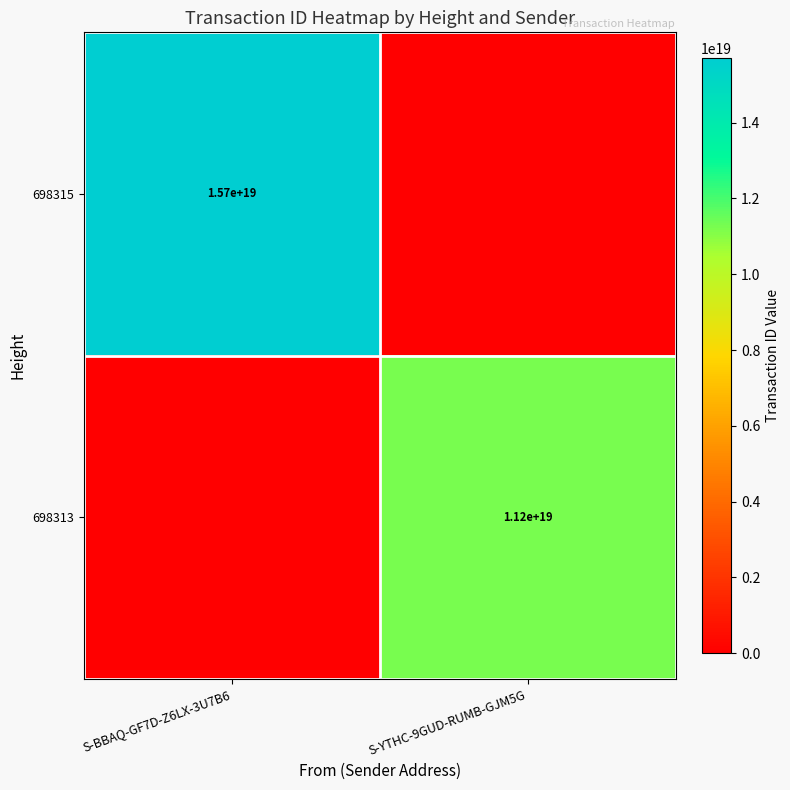

Is the value of 698313 at S-YTHC-9GUD-RUMB-GJM5G greater than the value of 698315 at S-BBAQ-GF7D-Z6LX-3U7B6?

No